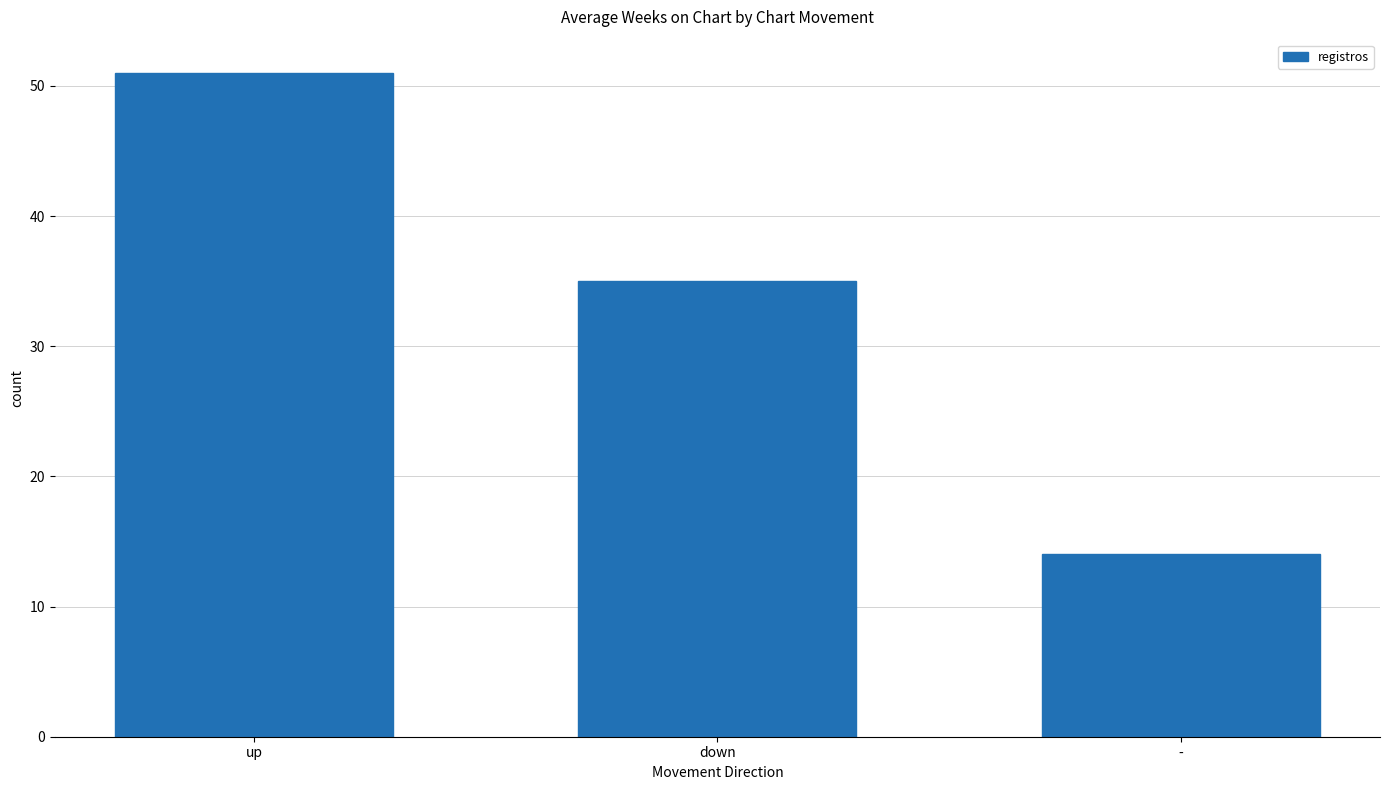

What is the change in value from up to down?

-16